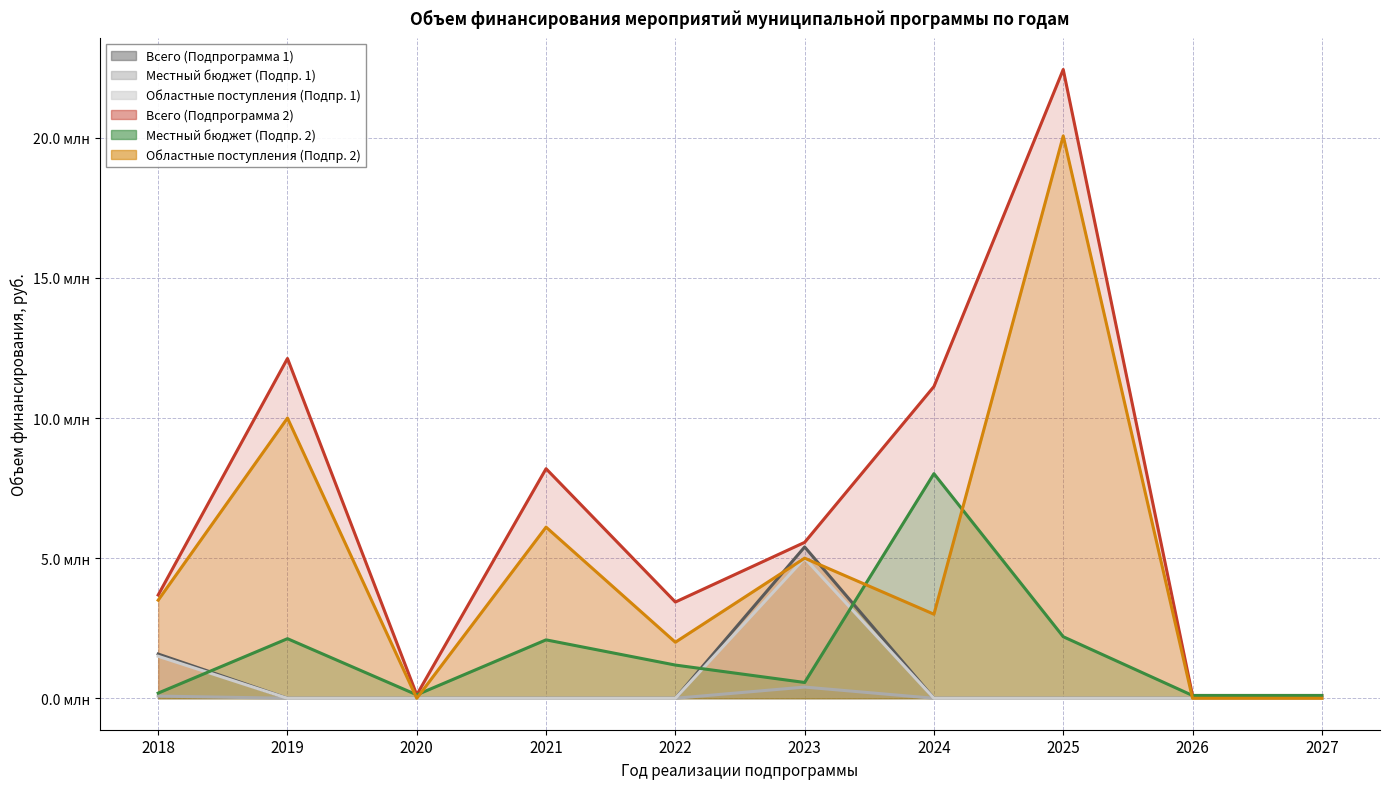

Where is the first local maximum for Всего (Подпрограмма 1)?

2023